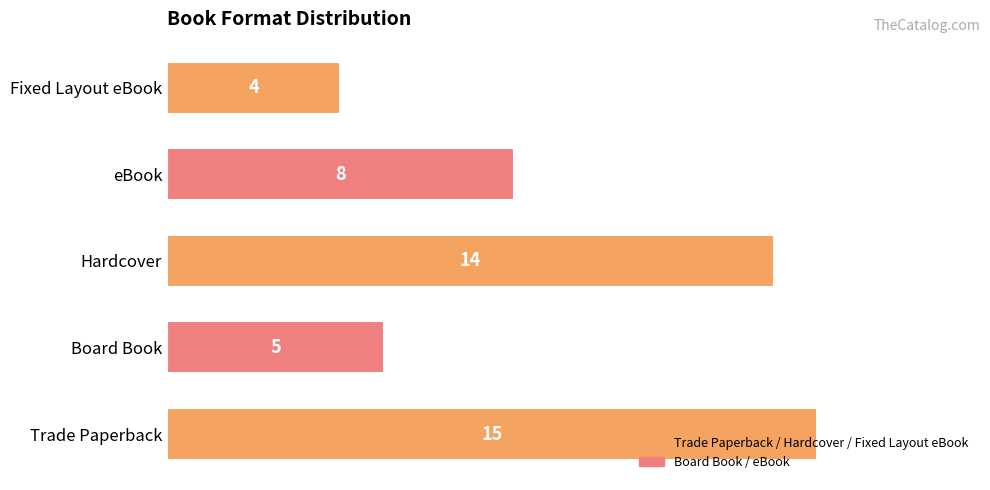

What is the difference between the second highest and second lowest values?

9